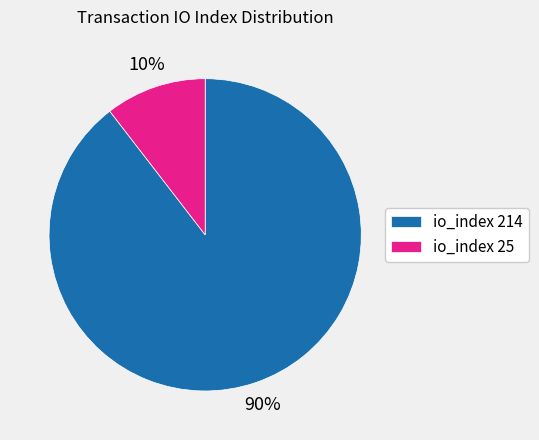

To the nearest percent, what is the combined percentage of io_index 25 and io_index 214?

100%